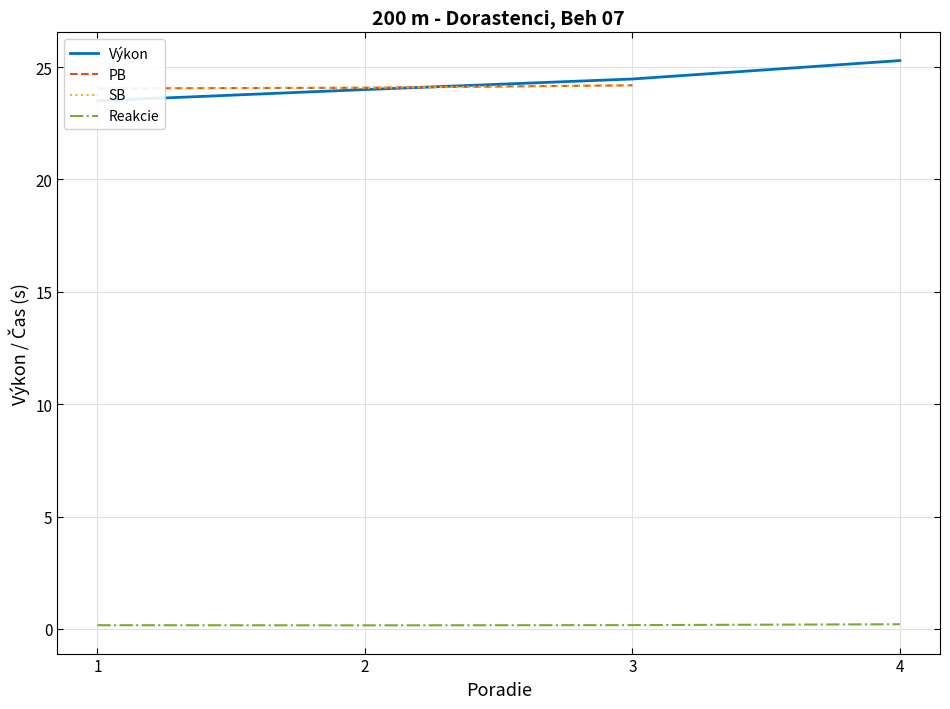

What is the total value across all series at 1?

71.8